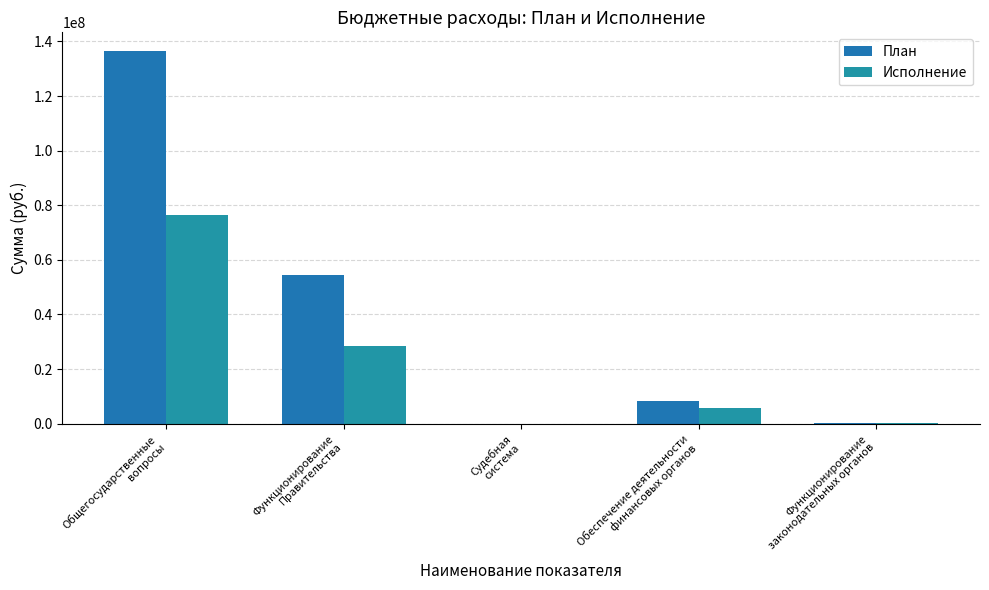

Rank the series by their average value, from lowest to highest.

Исполнение, План